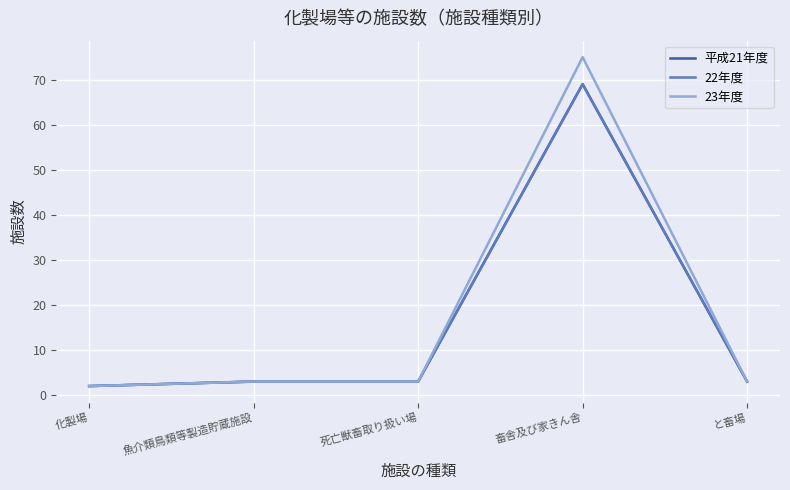

Is this an area chart (filled region under the line)?

No